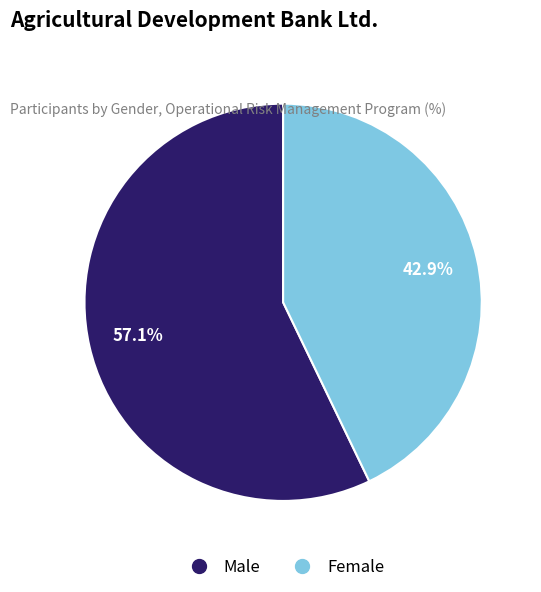

How many slices are in this pie chart?

2